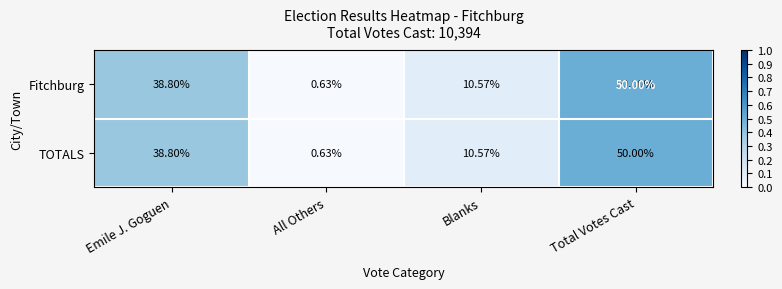

At which label does Fitchburg first exceed 38?

Emile J. Goguen